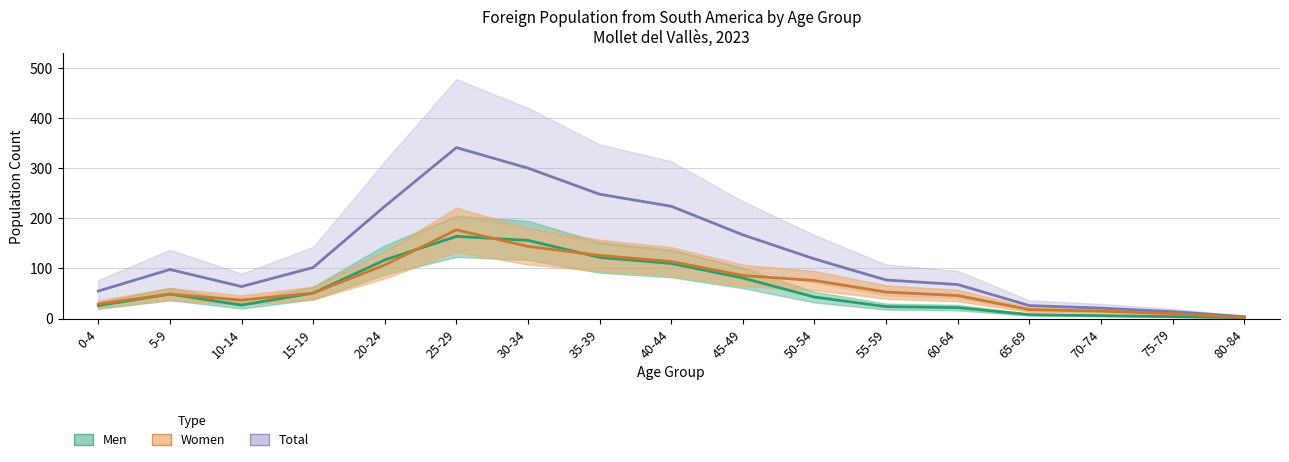

Reading left to right, what are all the values shown in this chart?

Men: 0-4=26	5-9=49	10-14=27	15-19=51	20-24=117	25-29=164	30-34=156	35-39=122	40-44=110	45-49=81	50-54=43	55-59=24	60-64=22	65-69=8	70-74=6	75-79=4	80-84=2
Women: 0-4=29	5-9=49	10-14=37	15-19=51	20-24=107	25-29=177	30-34=144	35-39=126	40-44=114	45-49=86	50-54=76	55-59=53	60-64=46	65-69=18	70-74=15	75-79=10	80-84=2
Total: 0-4=55	5-9=98	10-14=64	15-19=102	20-24=224	25-29=341	30-34=300	35-39=248	40-44=224	45-49=167	50-54=119	55-59=77	60-64=68	65-69=26	70-74=21	75-79=14	80-84=4